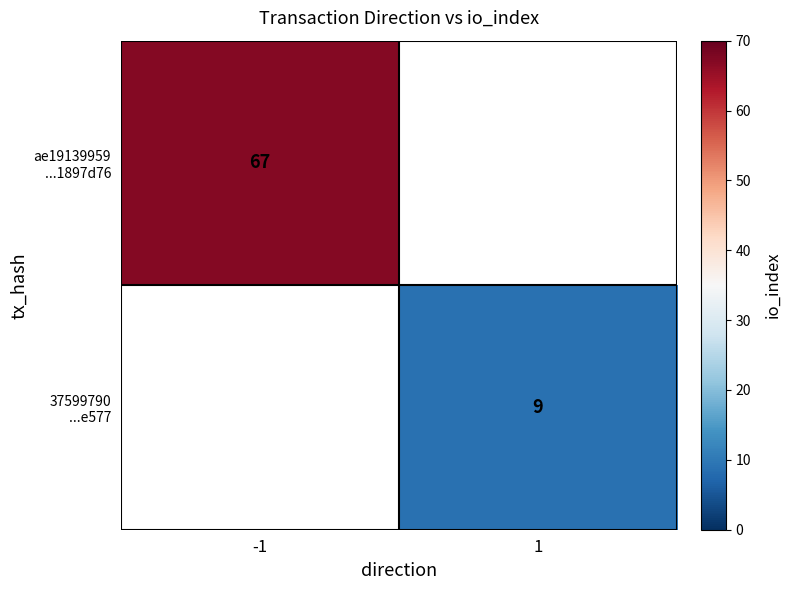

Is the value of ae19139959 ...1897d76 at -1 greater than the value of 37599790 ...e577 at 1?

Yes